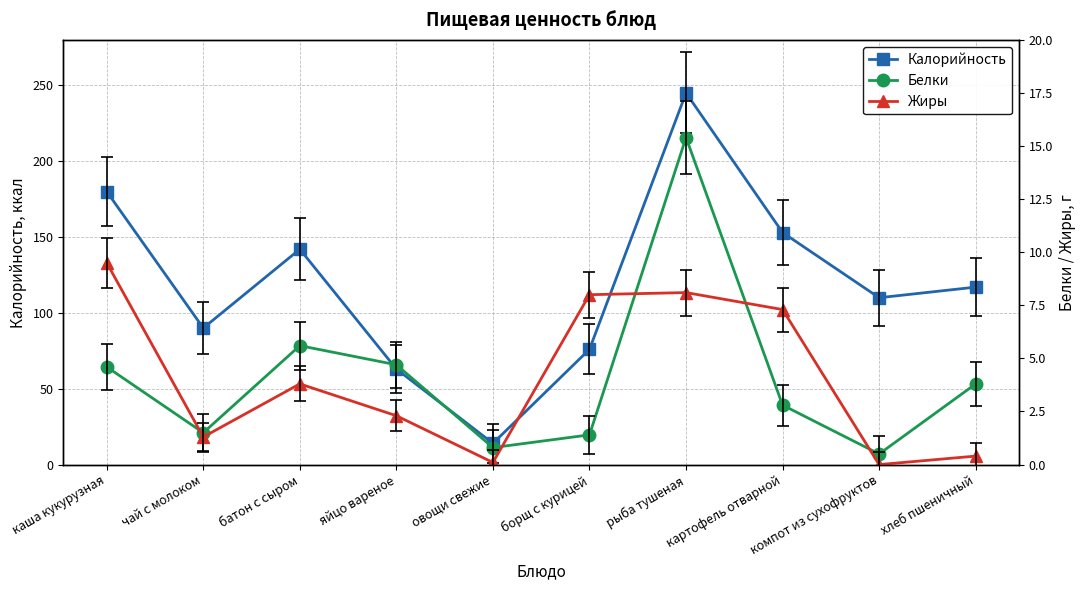

Which has a higher value, каша кукурузная or хлеб пшеничный?

каша кукурузная